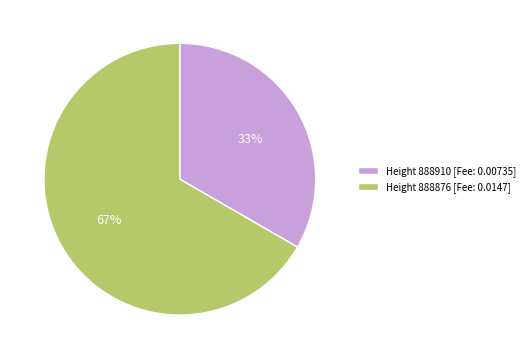

True or false: Height 888876 [Fee: 0.0147] accounts for 67% of the total.

True